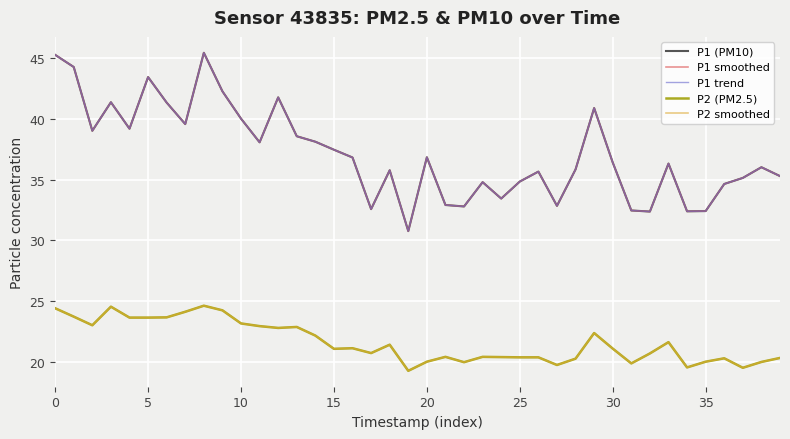

What is the label of the 24th point from the left?

23